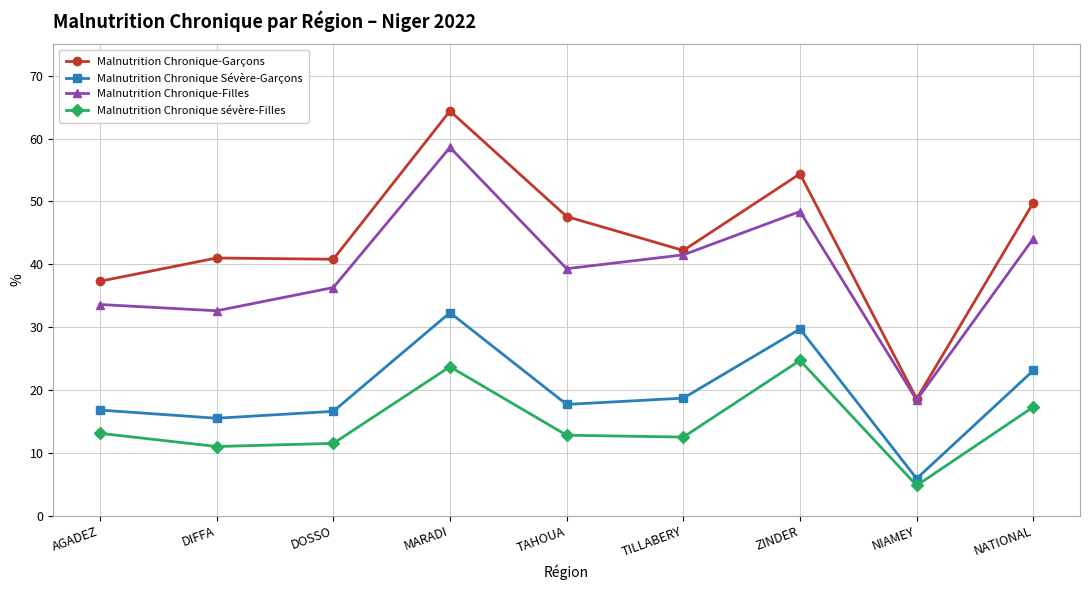

True or false: Malnutrition Chronique sévère-Filles has a value of 19.3 at AGADEZ.

False